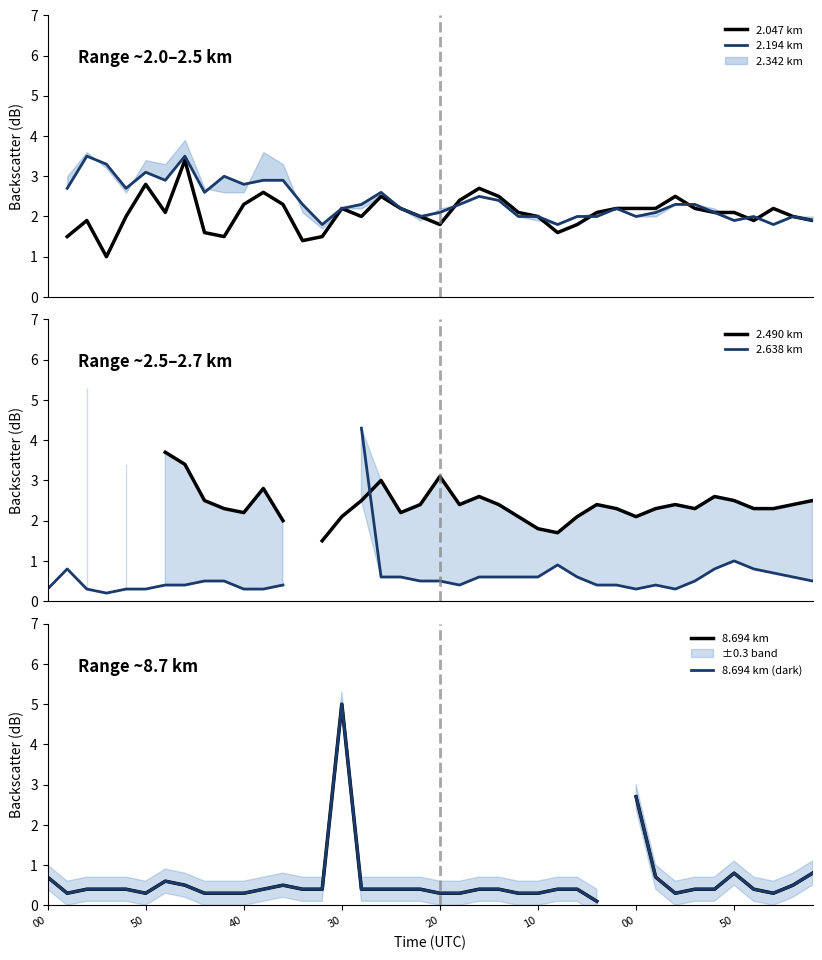

How many interior local peaks does the 2.047 km series have?

9